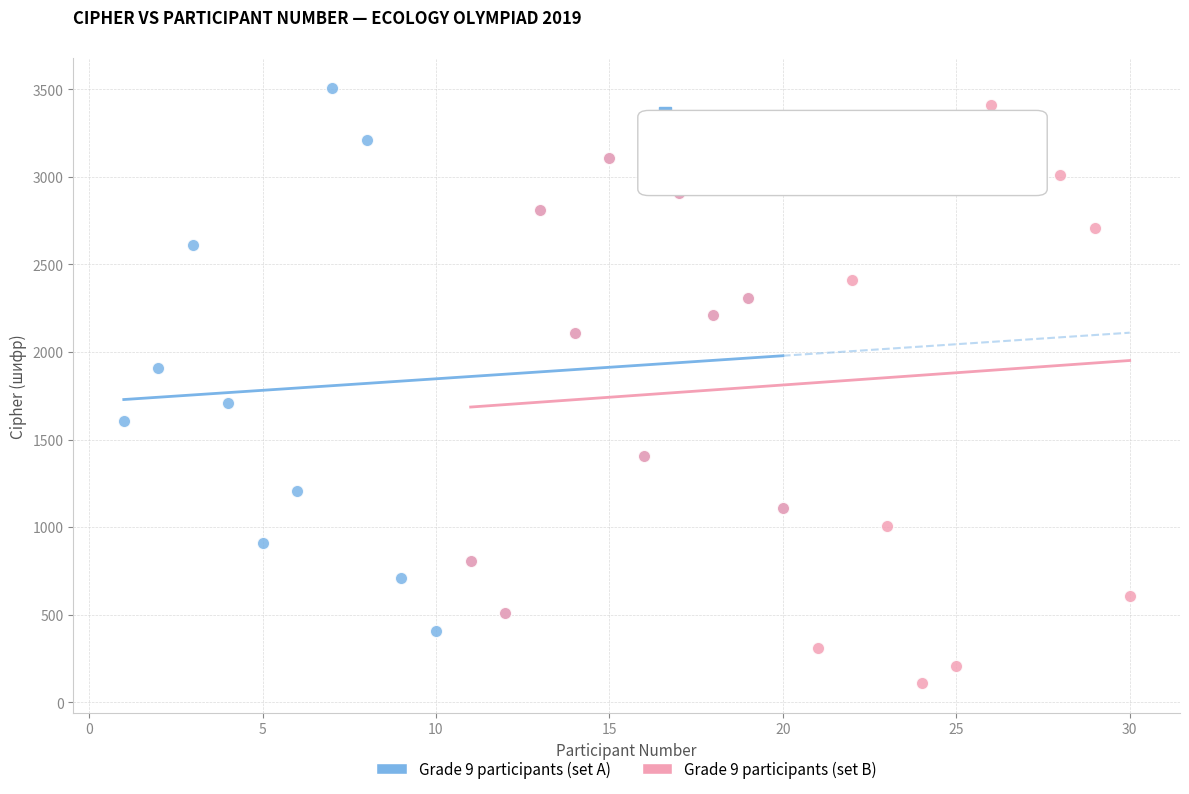

Which series contains the lowest Y value?

Grade 9 participants (set B)